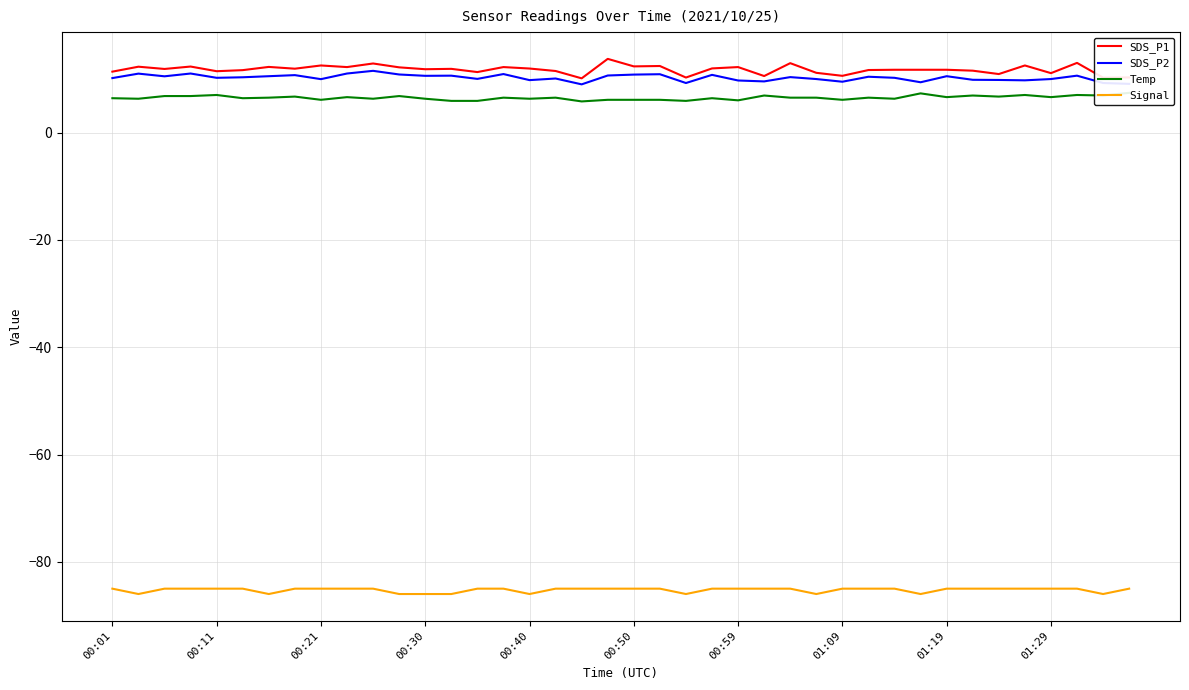

The Signal series shows -133.3 at 00:21. True or false?

False